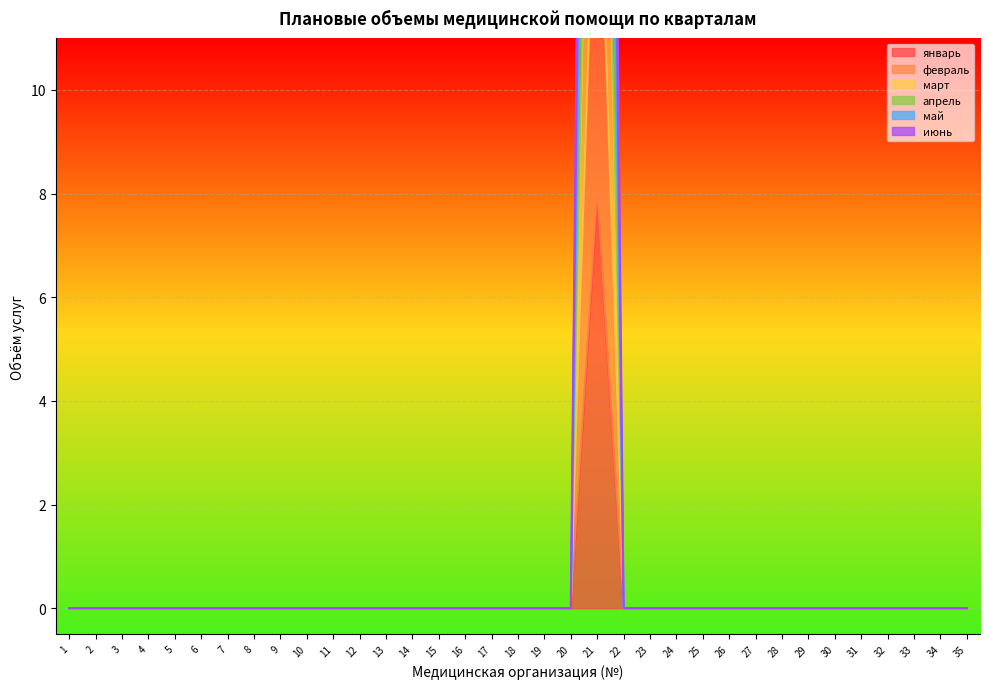

Which has a higher value, 9 or 5?

9